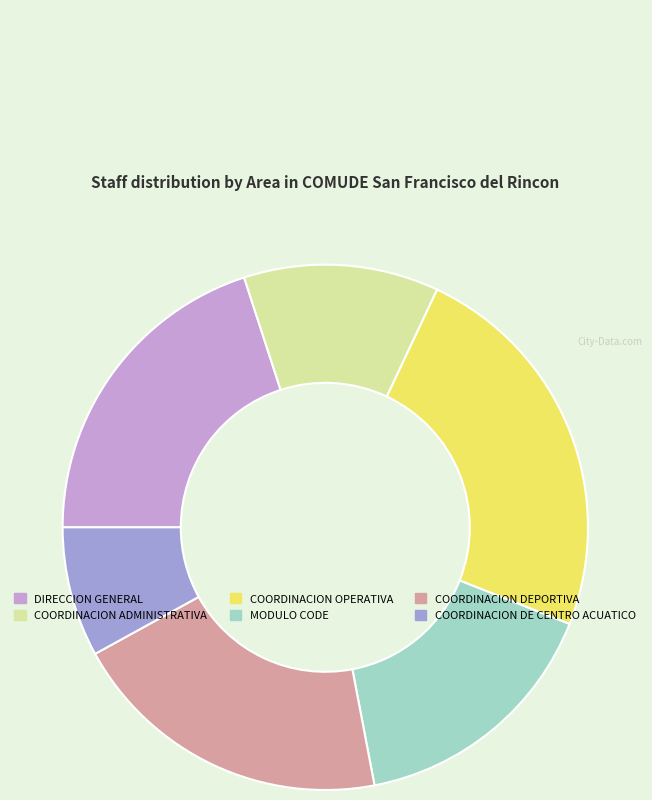

Does COORDINACION ADMINISTRATIVA account for over 50% of the chart?

No